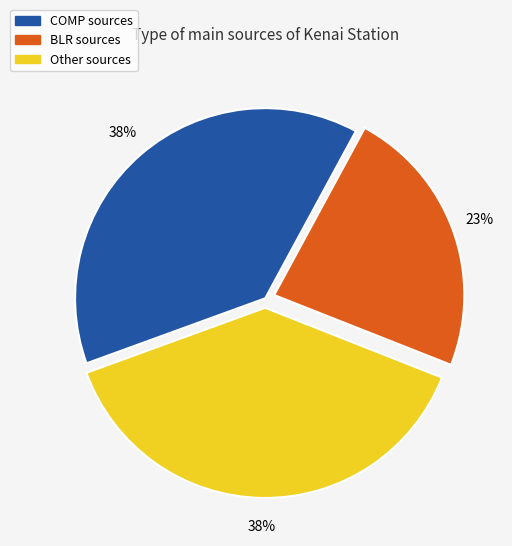

Approximately how many times larger is the value at Other compared to BLR?

1.7